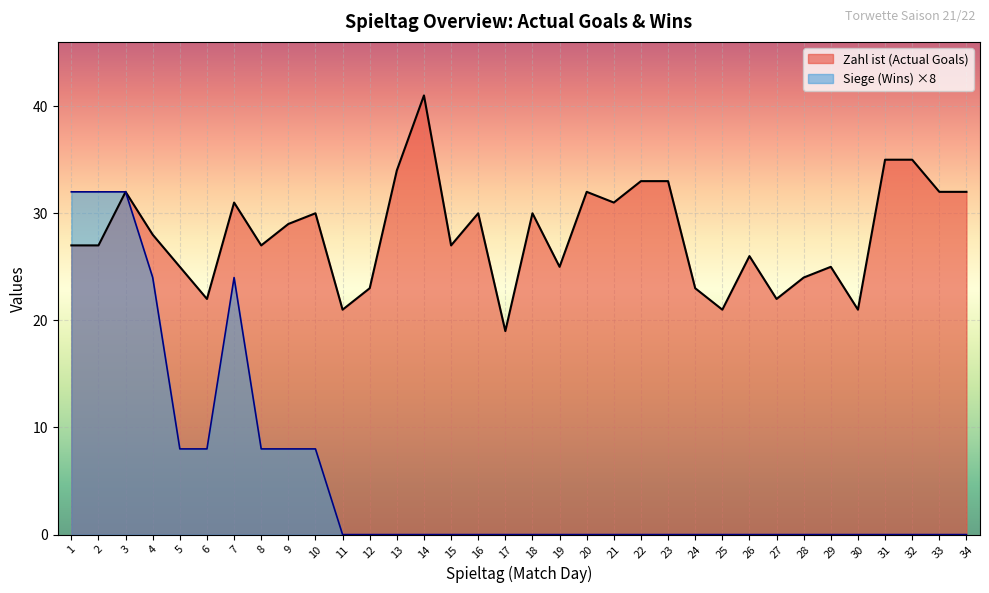

Rank the series at 24 from highest to lowest value.

Zahl ist (Actual Goals), Siege (Wins) ×8